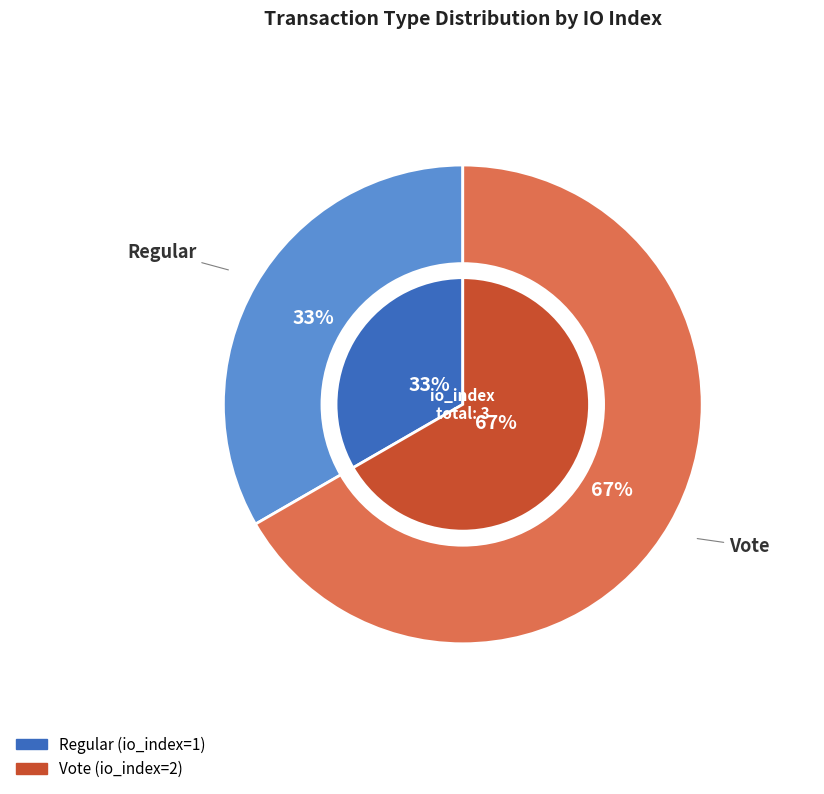

How many slices are in this pie chart?

2